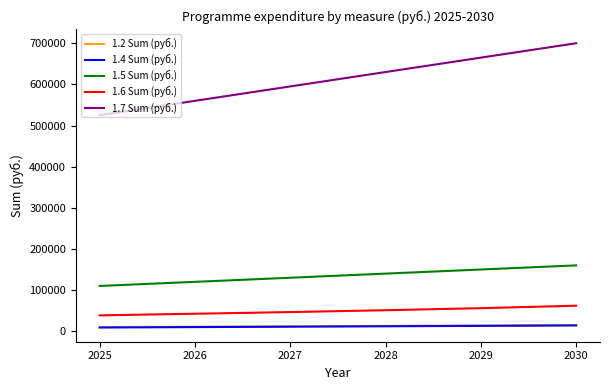

Read the 1.4 Sum (руб.) value at 2027, to the nearest 10.

11000